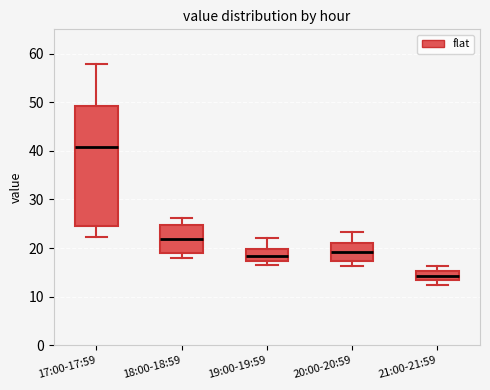

Reading left to right, transcribe this box plot: for each box, give where its median line is, the range the box spans, and where its two whiskers end, as read against the y-axis. The values are not printed on the chart, so give them approximately, as read against the axis.

17:00-17:59: median 41, box 25 to 49, whiskers 22 to 58
18:00-18:59: median 22, box 19 to 25, whiskers 18 to 26
19:00-19:59: median 18, box 17 to 20, whiskers 17 (just below the box's lower edge) to 22
20:00-20:59: median 19, box 17 to 21, whiskers 16 to 23
21:00-21:59: median 14, box 13 to 15, whiskers 12 to 16